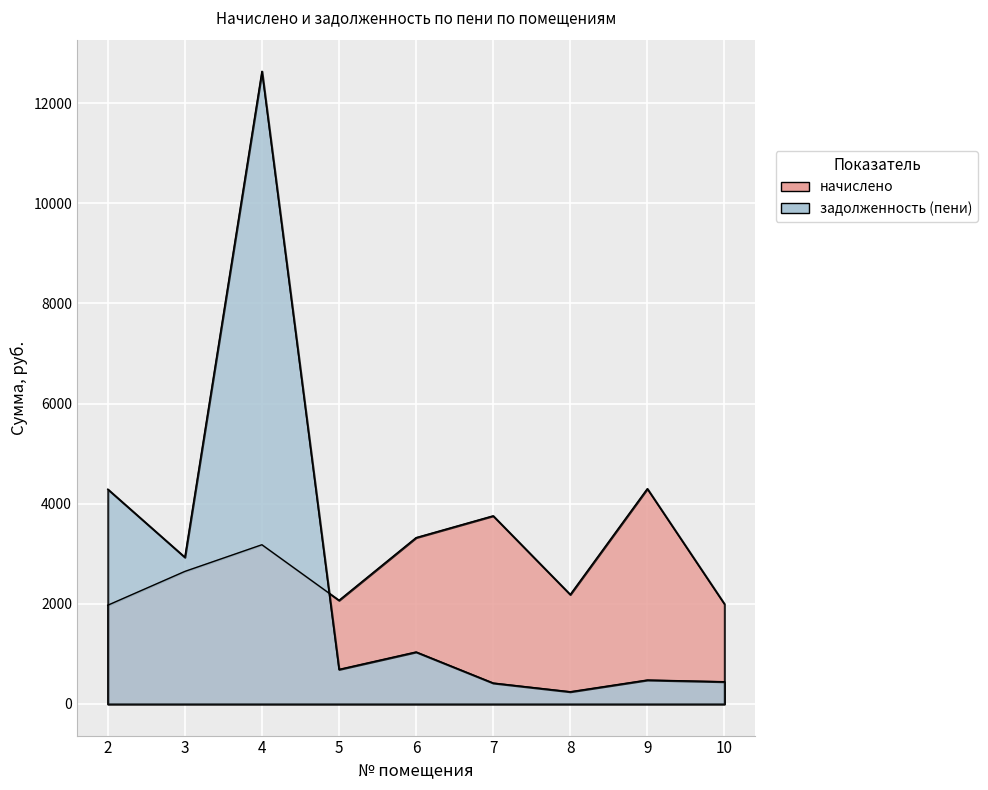

What is the value of the начислено point at the 5th from the left?

3322.3